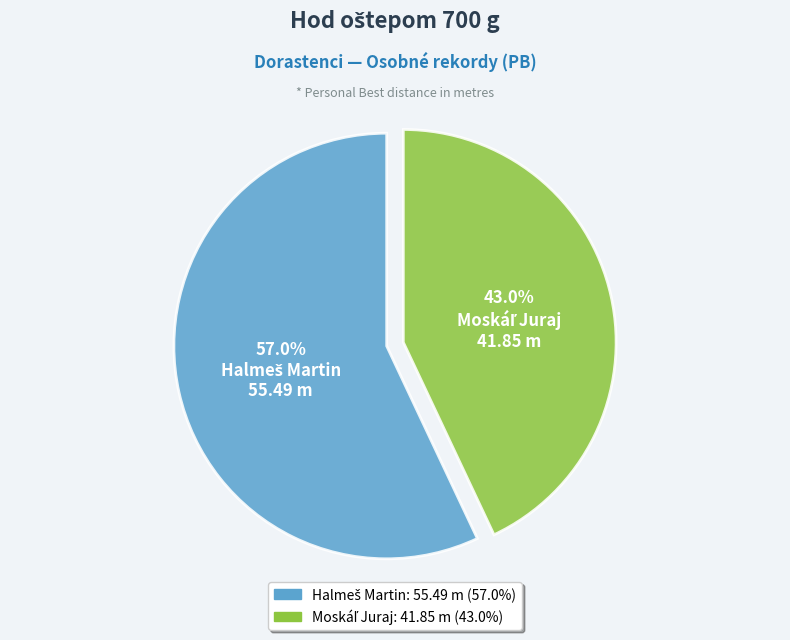

Is there a majority slice in this chart?

Yes